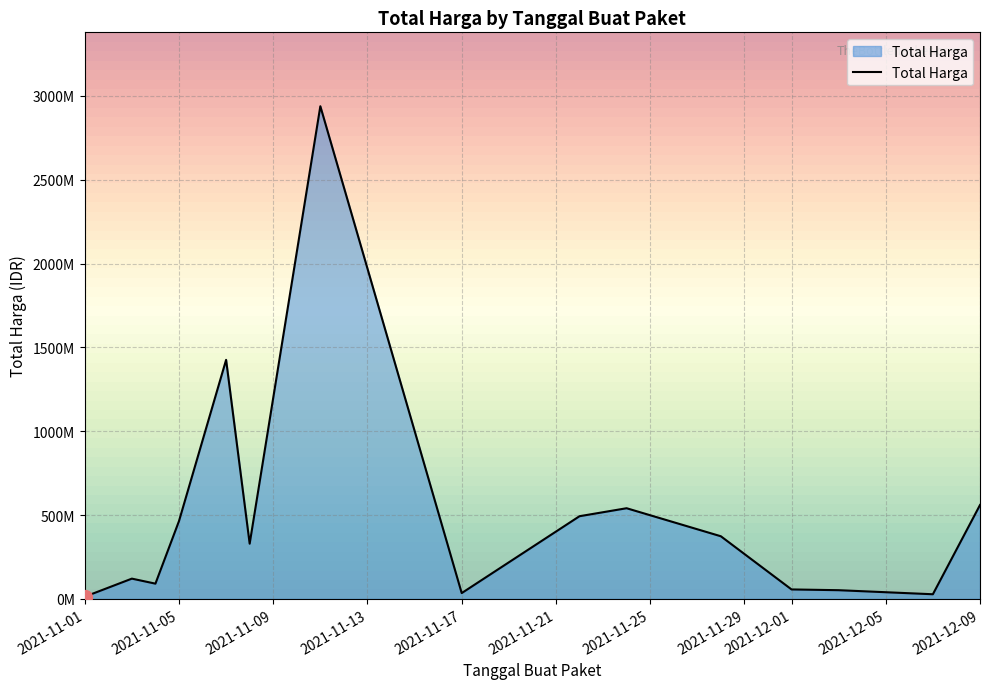

What is the maximum value shown in the chart?

2938963240